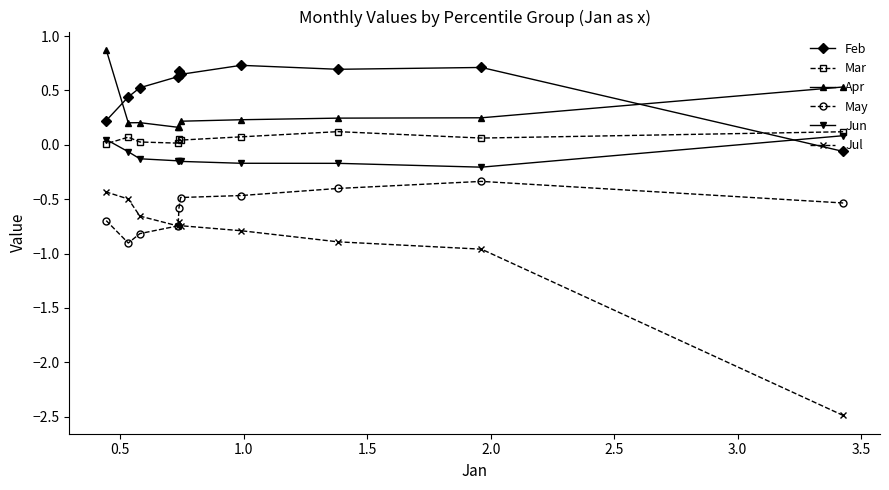

What is the greatest value displayed?

0.9